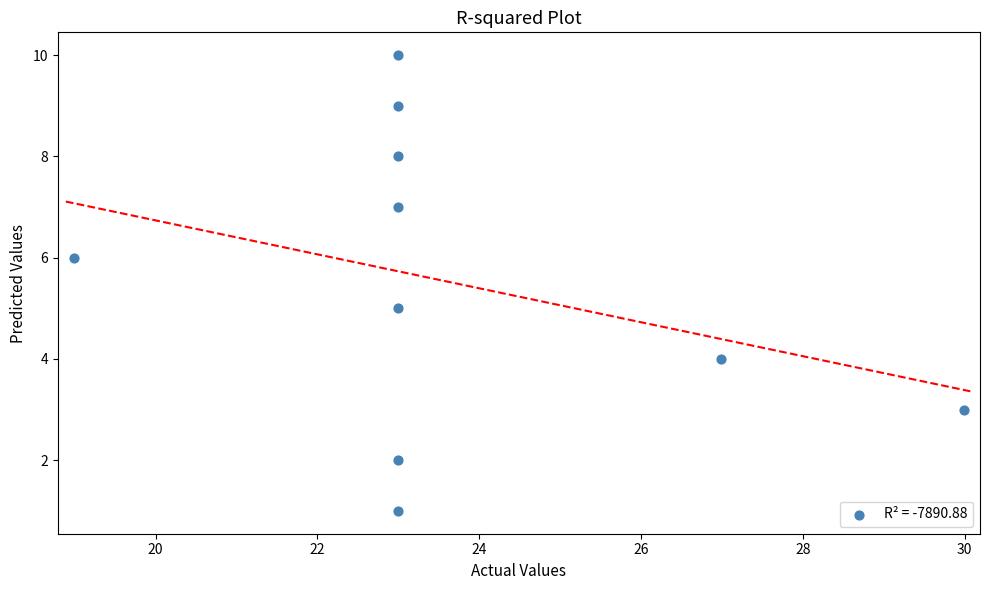

What is the range of Y values (max minus min)?

9